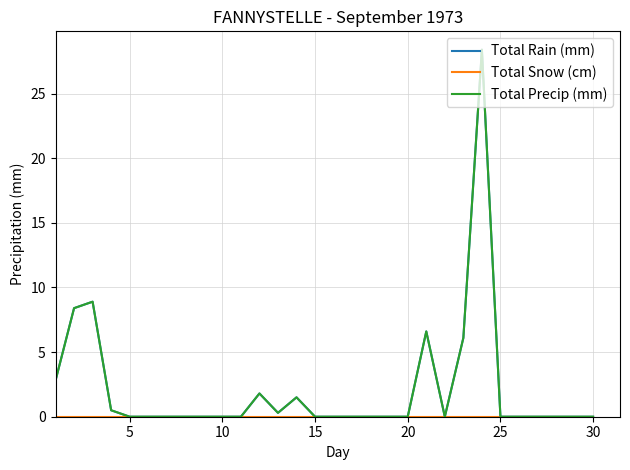

Does the chart have visible grid lines?

Yes